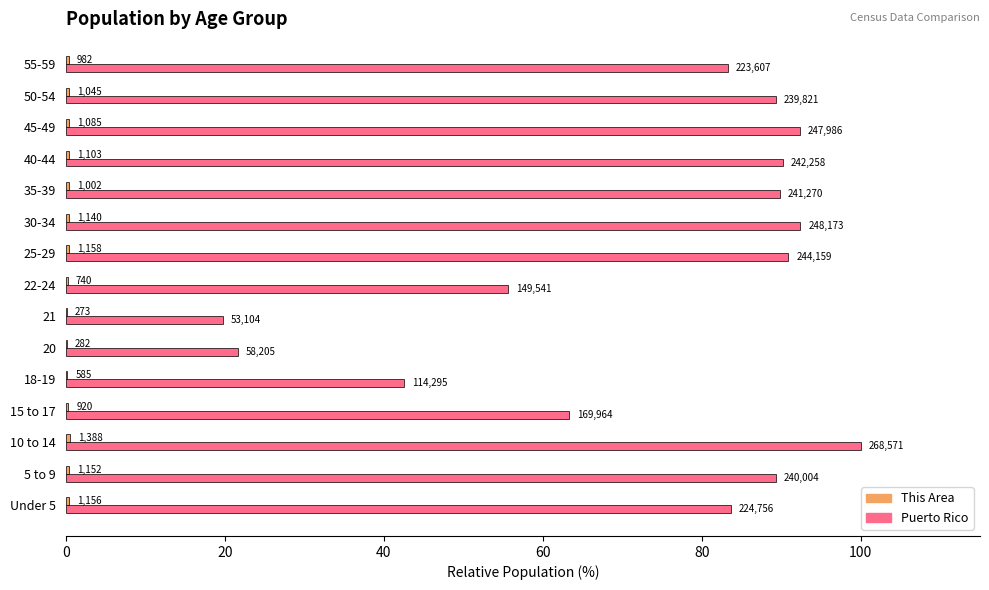

At how many categories does at least one series exceed 68?

10